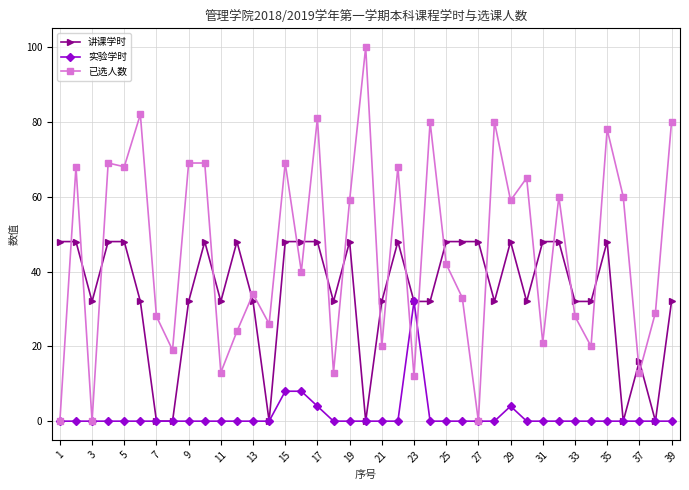

What is the maximum value shown in the chart?

100